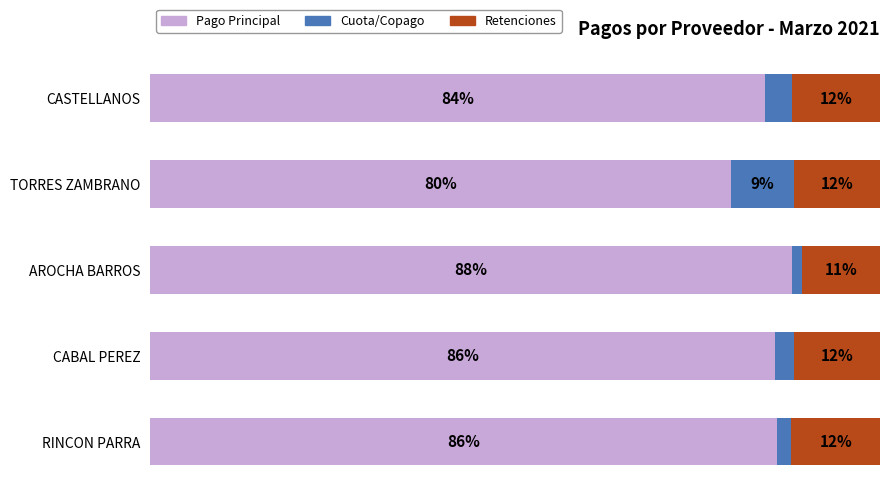

At which label does Pago Principal reach its peak?

AROCHA BARROS